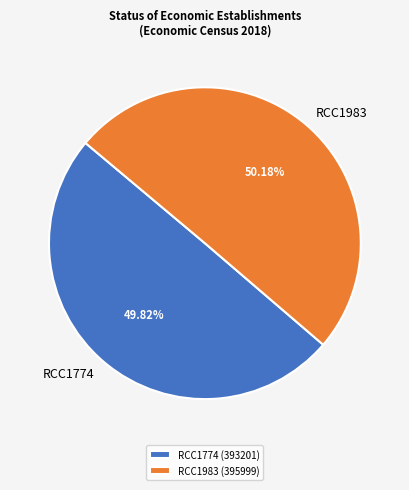

How many segments does this pie chart have?

2